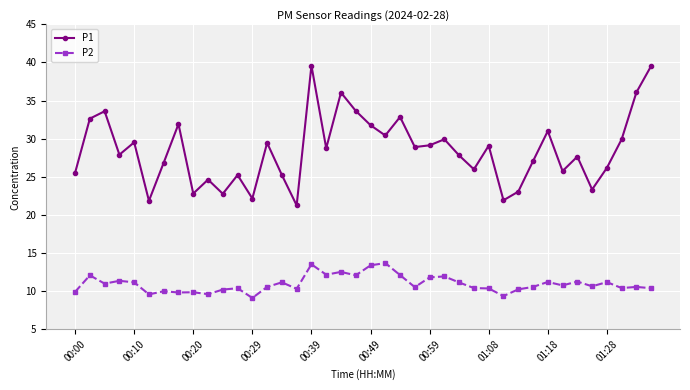

What is the difference between the maximum and second lowest values in the P2 series?

4.3